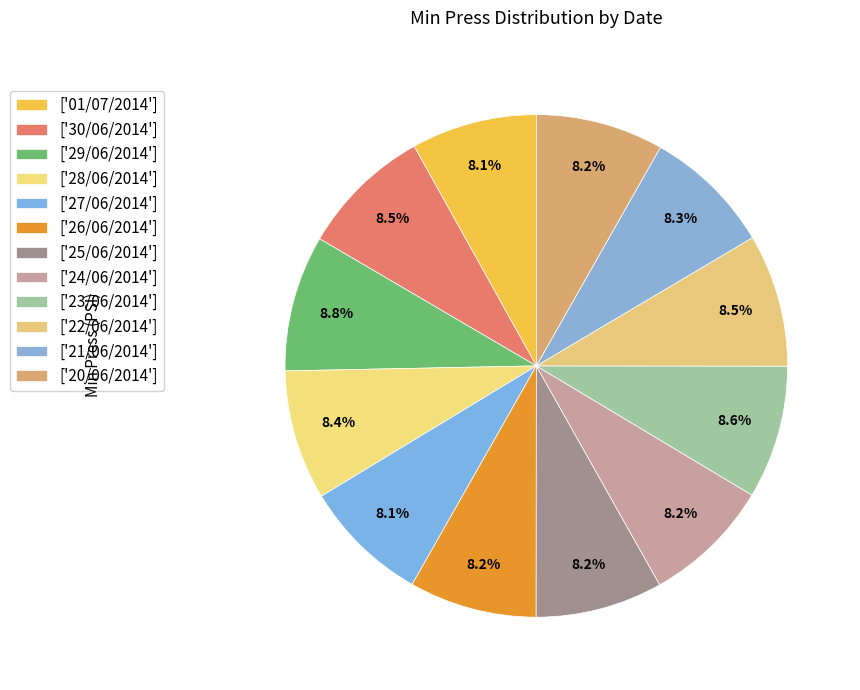

How many slices are in this pie chart?

12